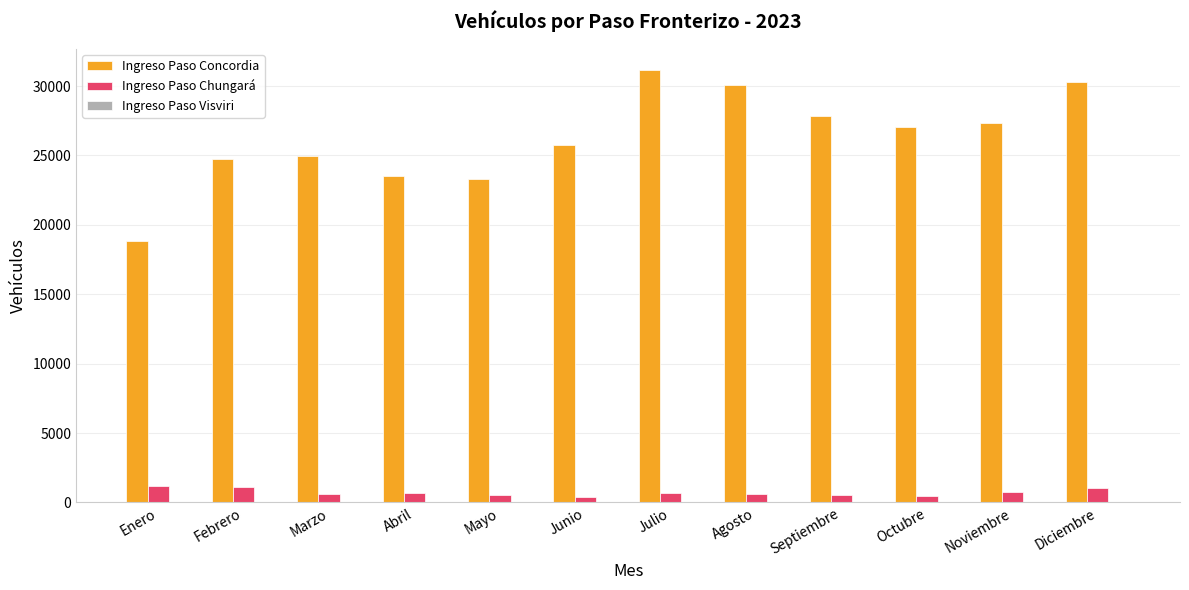

Which series has the largest total across all categories?

Ingreso Paso Concordia